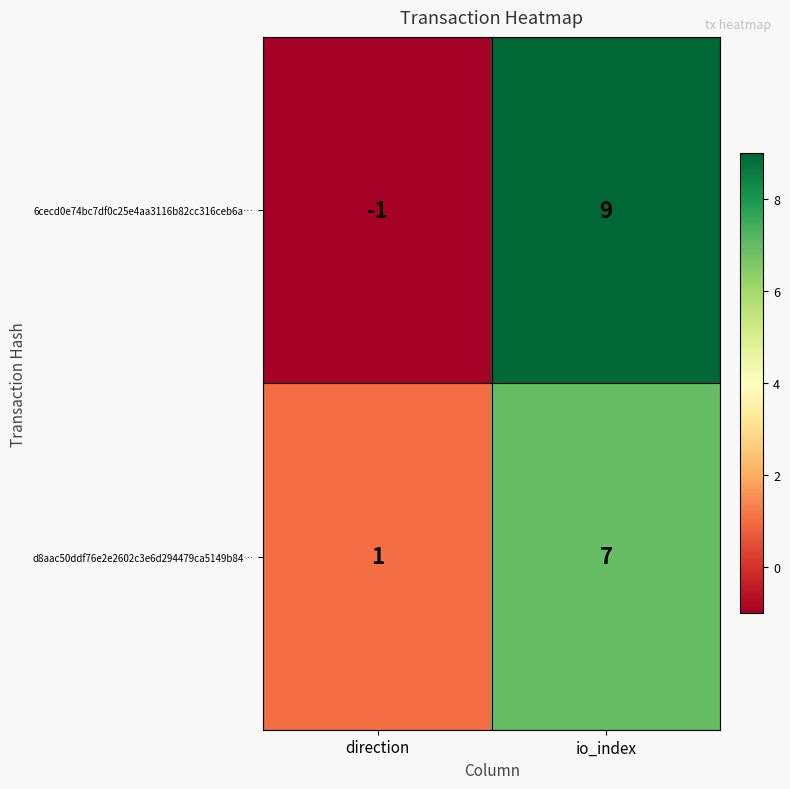

At how many categories does at least one series exceed 0?

2